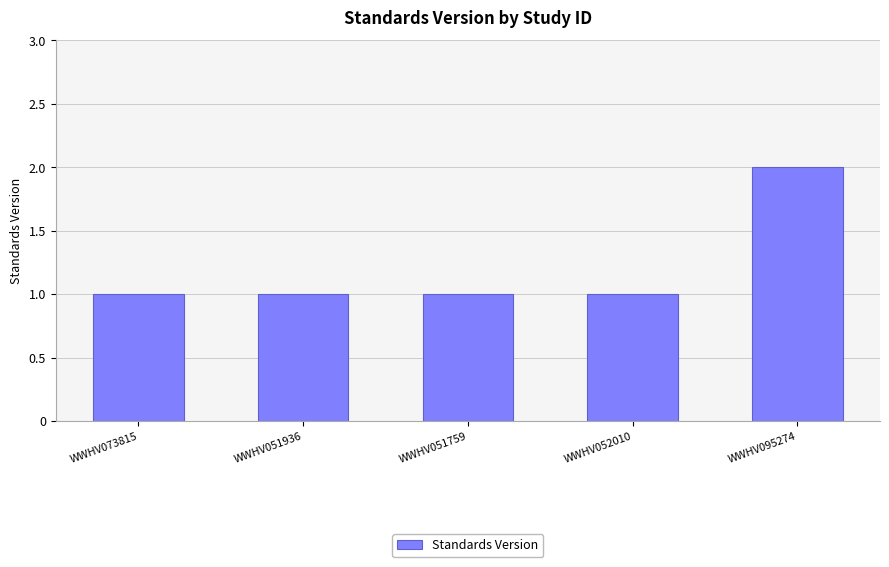

Does the chart contain any negative values?

No